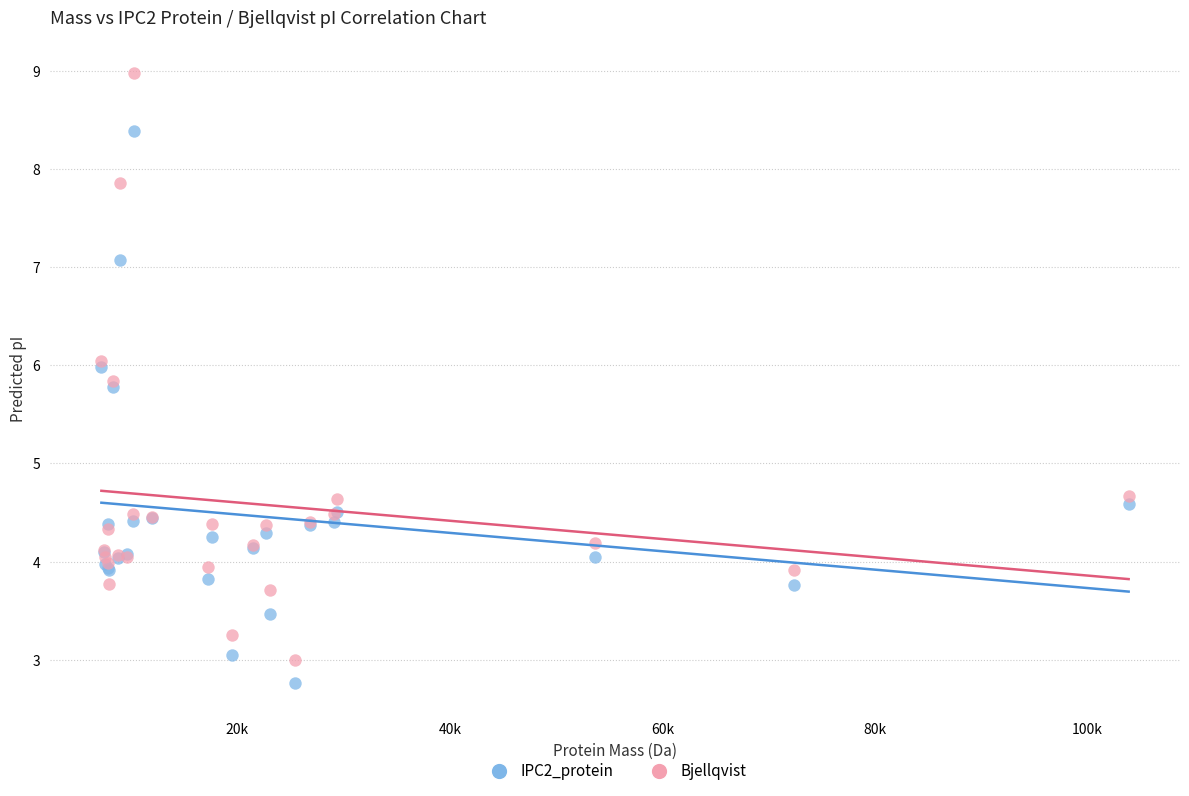

What is the X range (max minus min) for the scatter plot?

96643.1